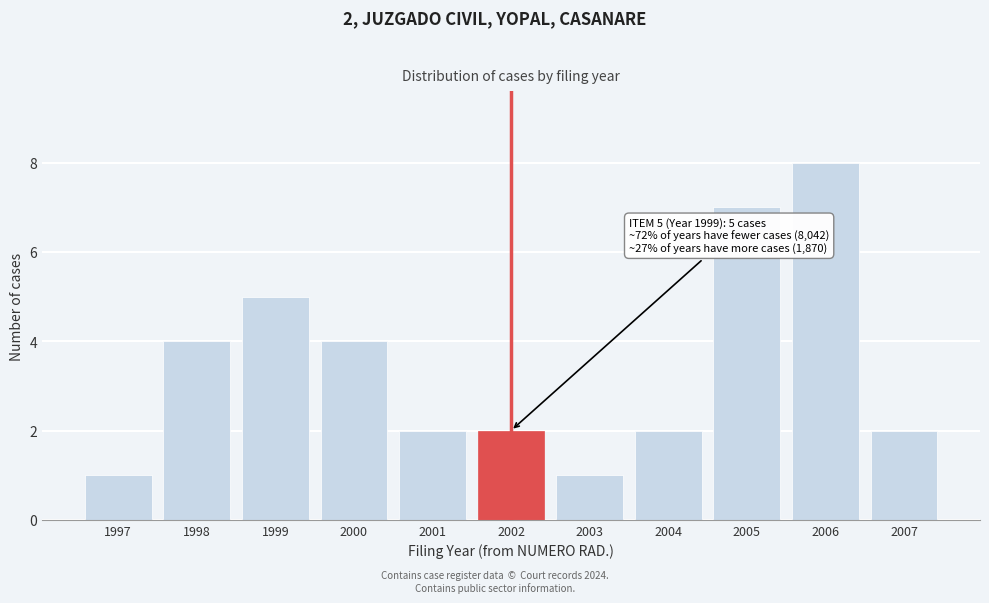

Reading left to right, list all the values displayed in this chart.

1997=1	1998=4	1999=5	2000=4	2001=2	2002=2	2003=1	2004=2	2005=7	2006=8	2007=2